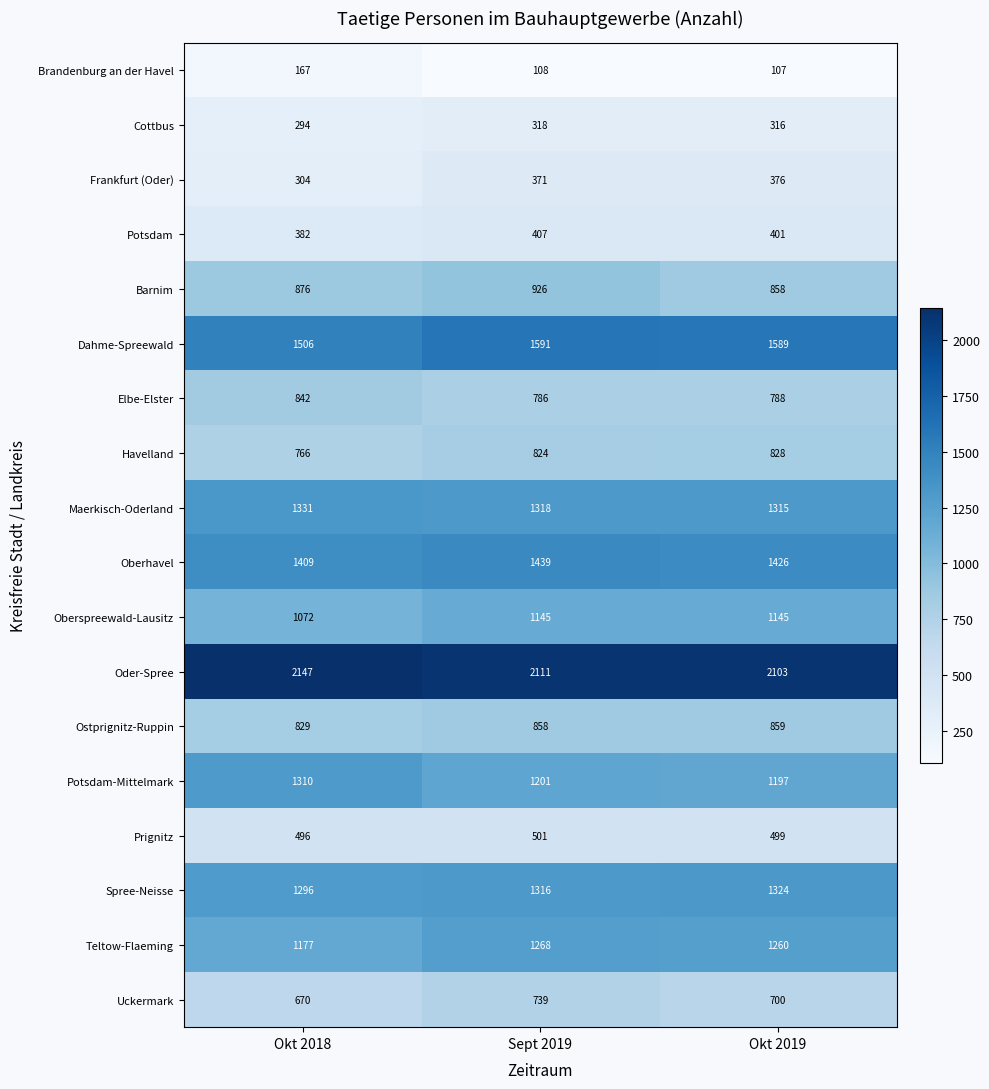

Which series has the largest range (max minus min)?

Potsdam-Mittelmark